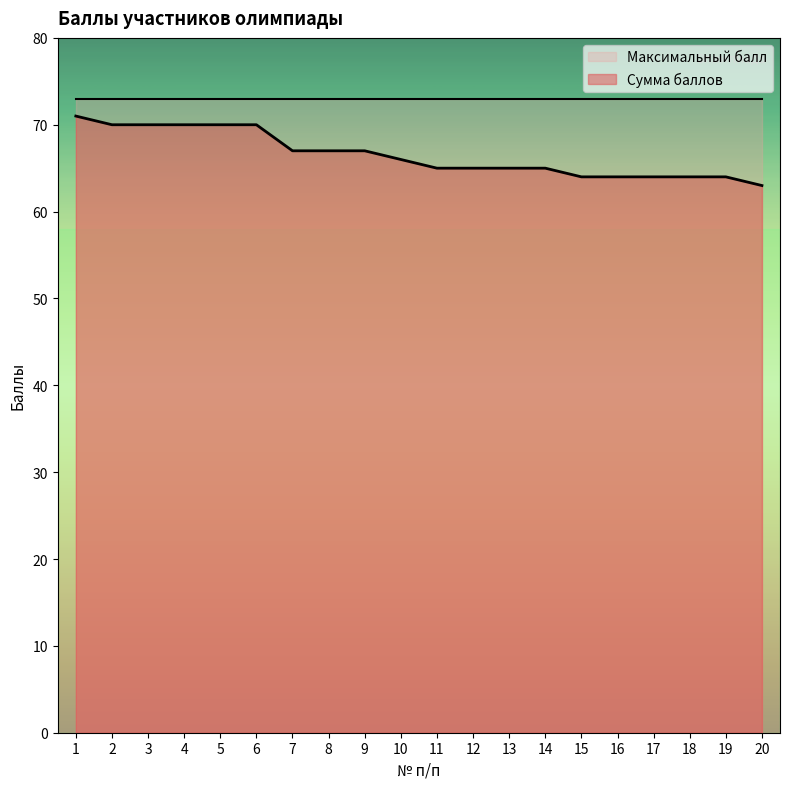

Rank the categories by value from lowest to highest.

20, 15, 16, 17, 18, 19, 11, 12, 13, 14, 10, 7, 8, 9, 2, 3, 4, 5, 6, 1